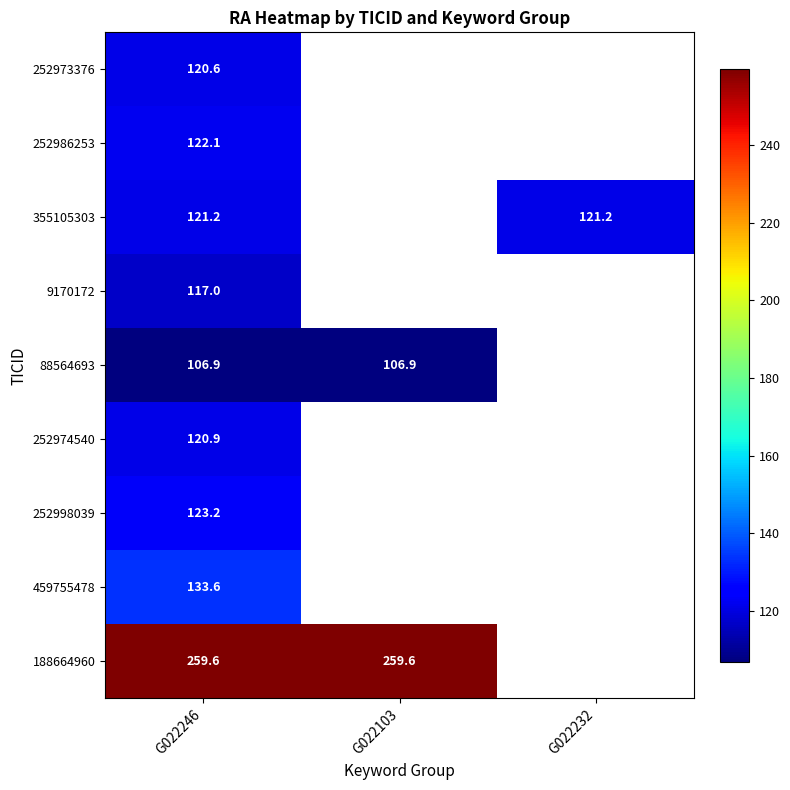

Which label corresponds to the smallest value in the chart?

G022246